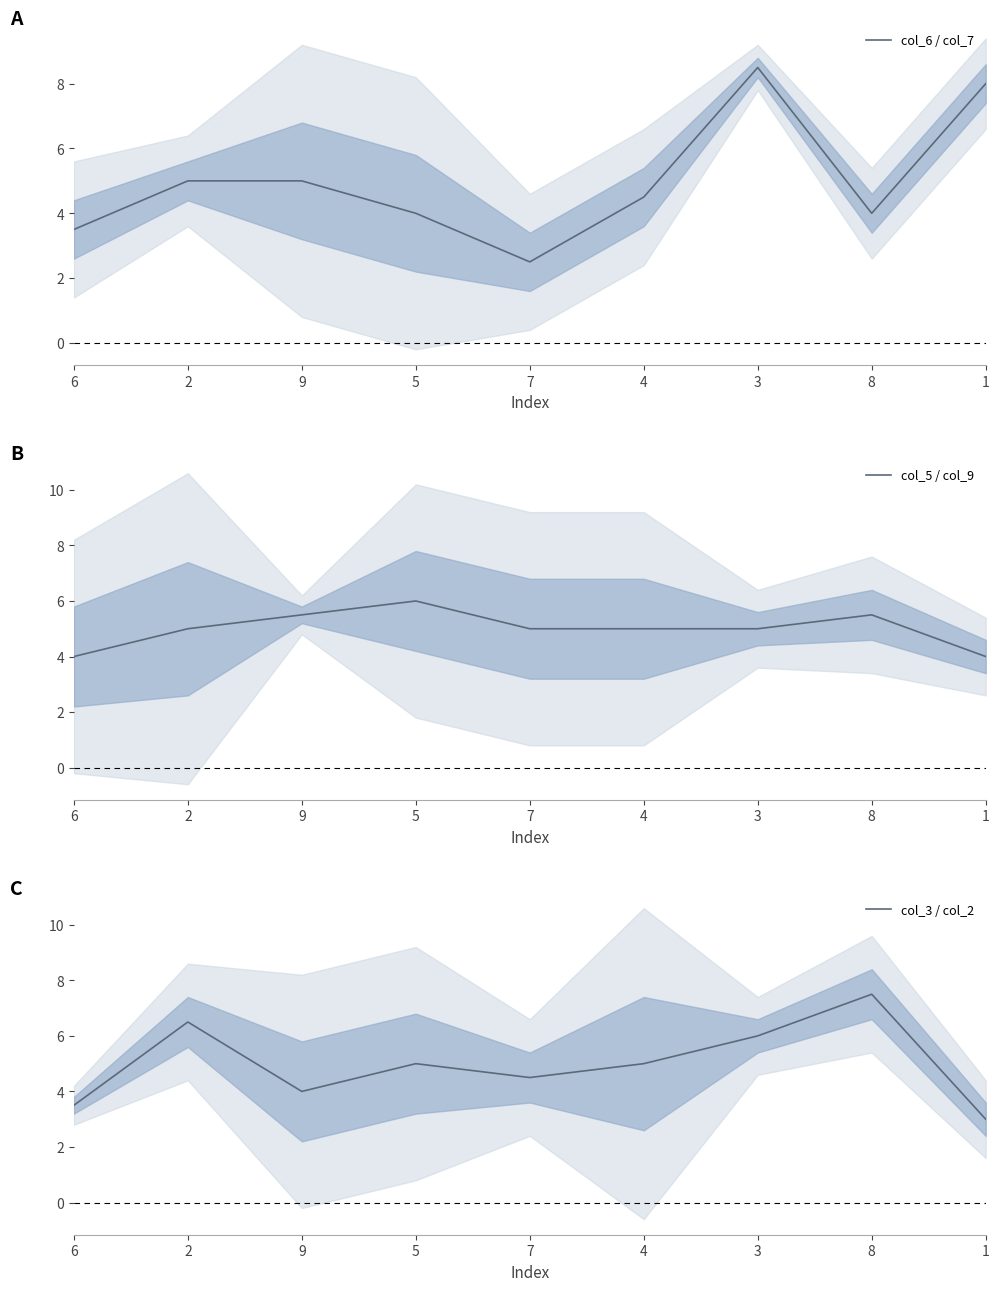

In col_6 / col_7, how many points are higher than both neighbors (excluding endpoints)?

1